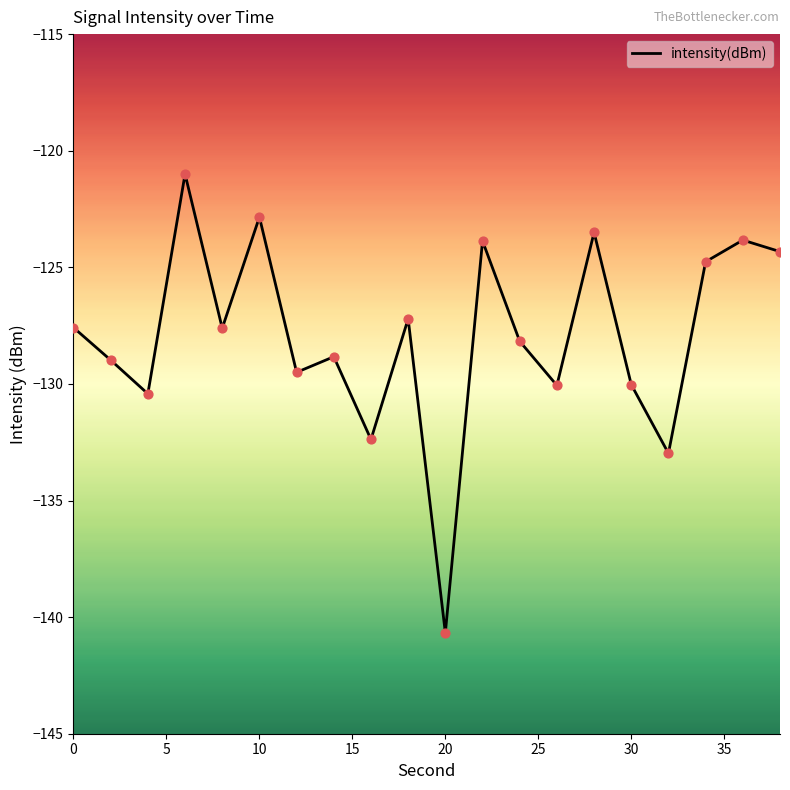

What is the smallest value displayed?

-140.7